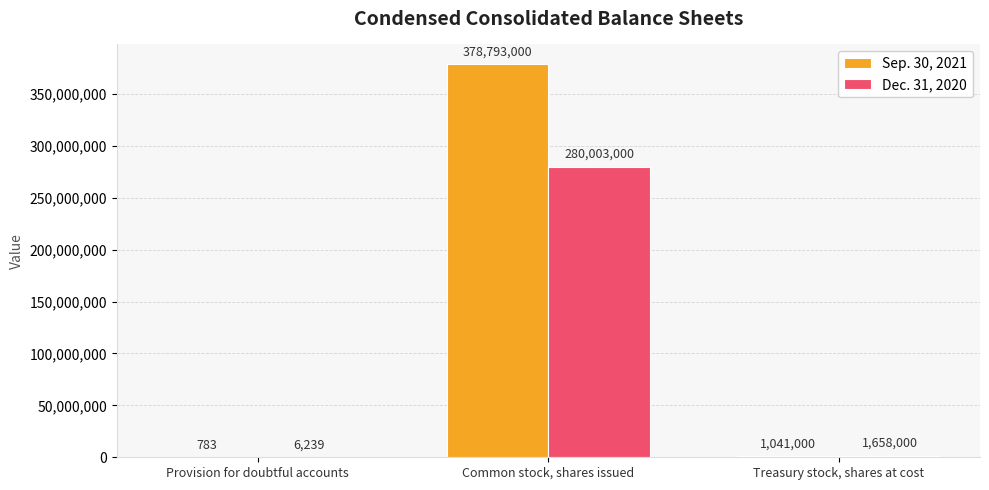

At which label is Sep. 30, 2021 closest to 189396891?

Treasury stock, shares at cost